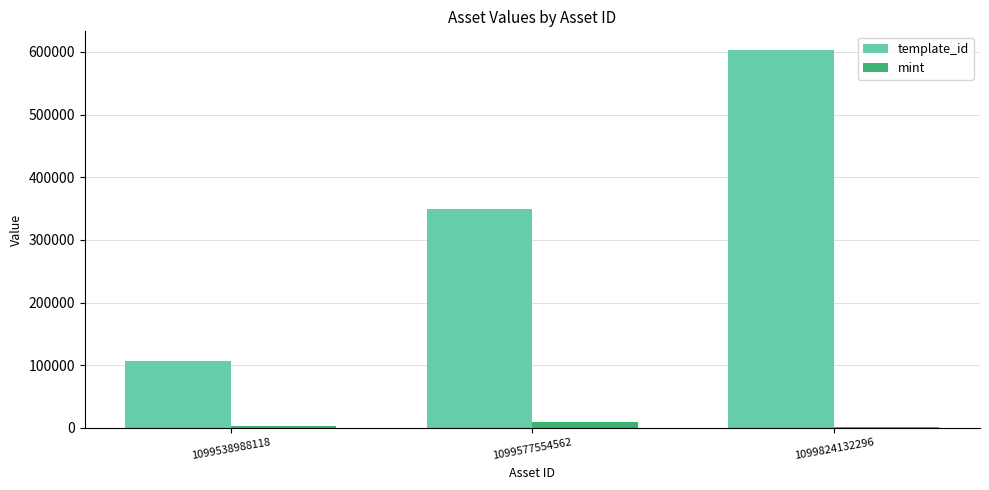

Is it true that mint equals 3108 at 1099538988118?

True